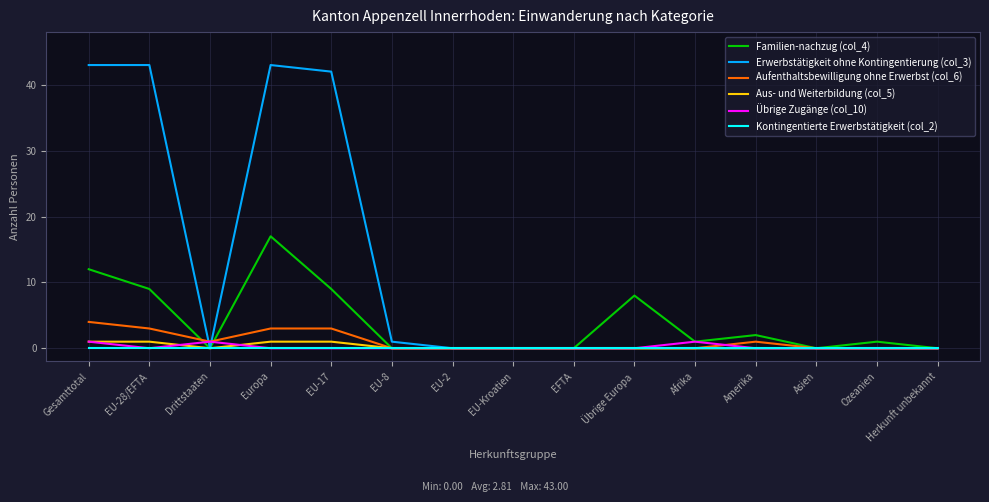

What position from the left is Drittstaaten?

3